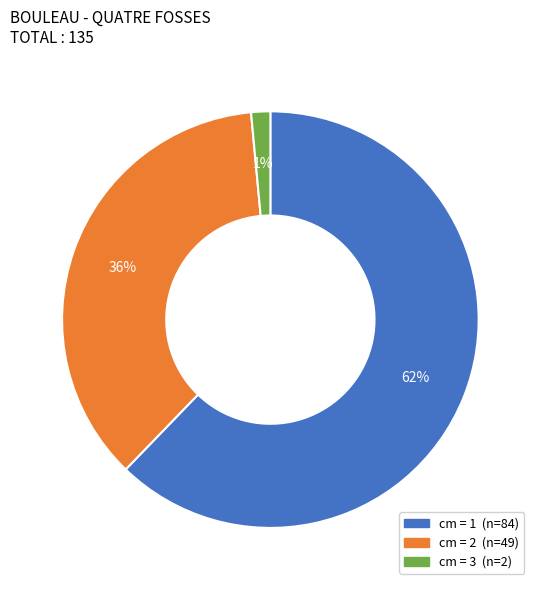

Is there any slice that represents more than half of the pie?

Yes